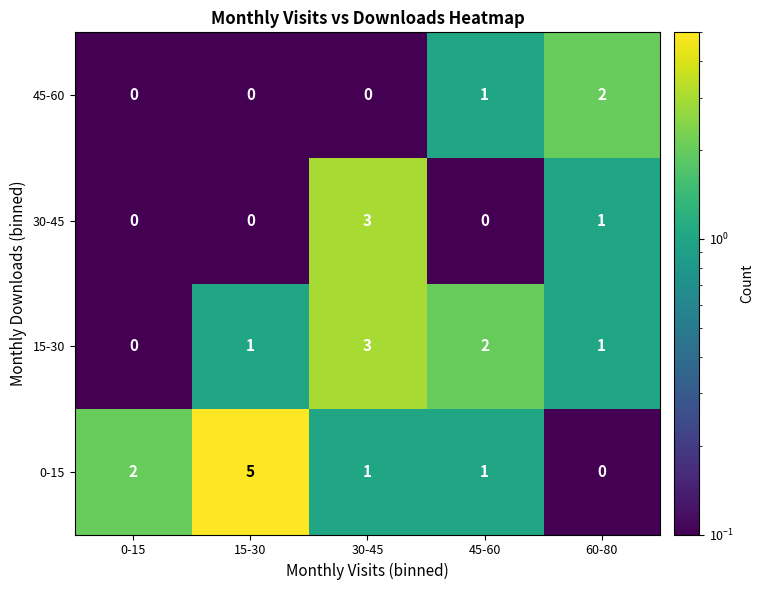

At which label does 15-30 reach its minimum?

0-15